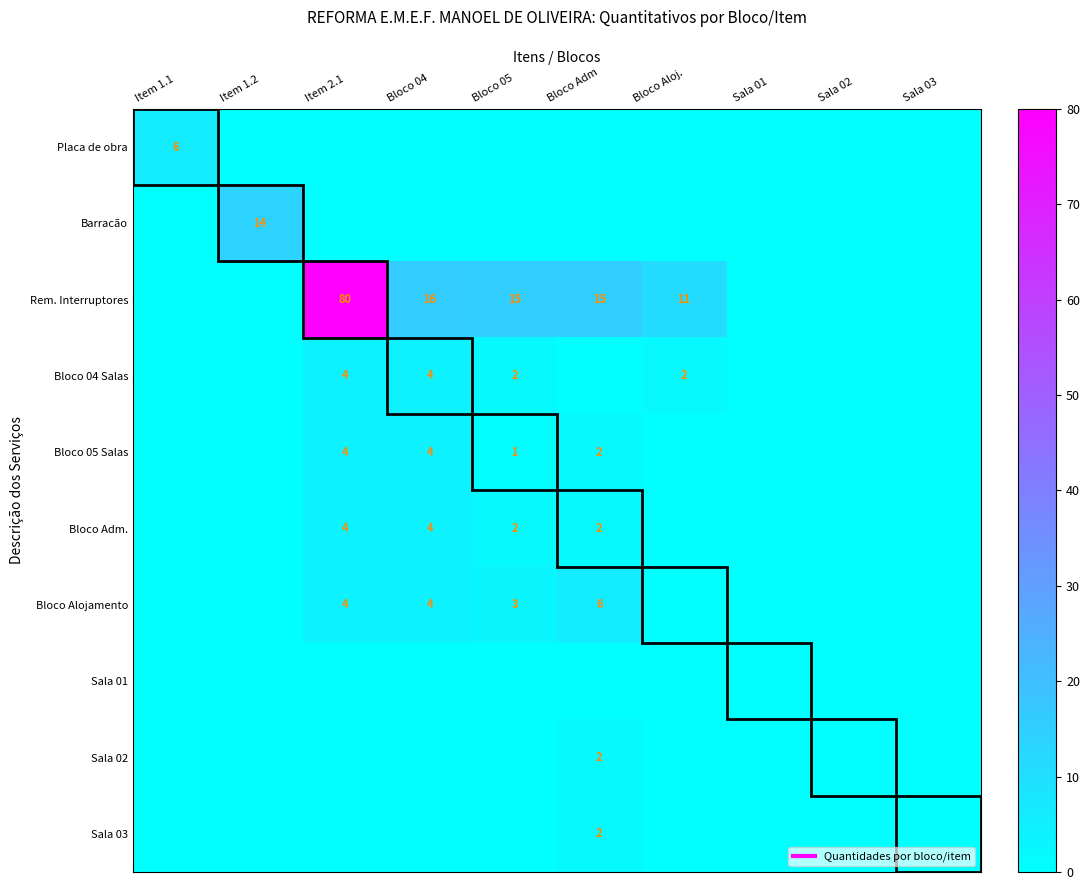

Count the number of data series in this chart.

10